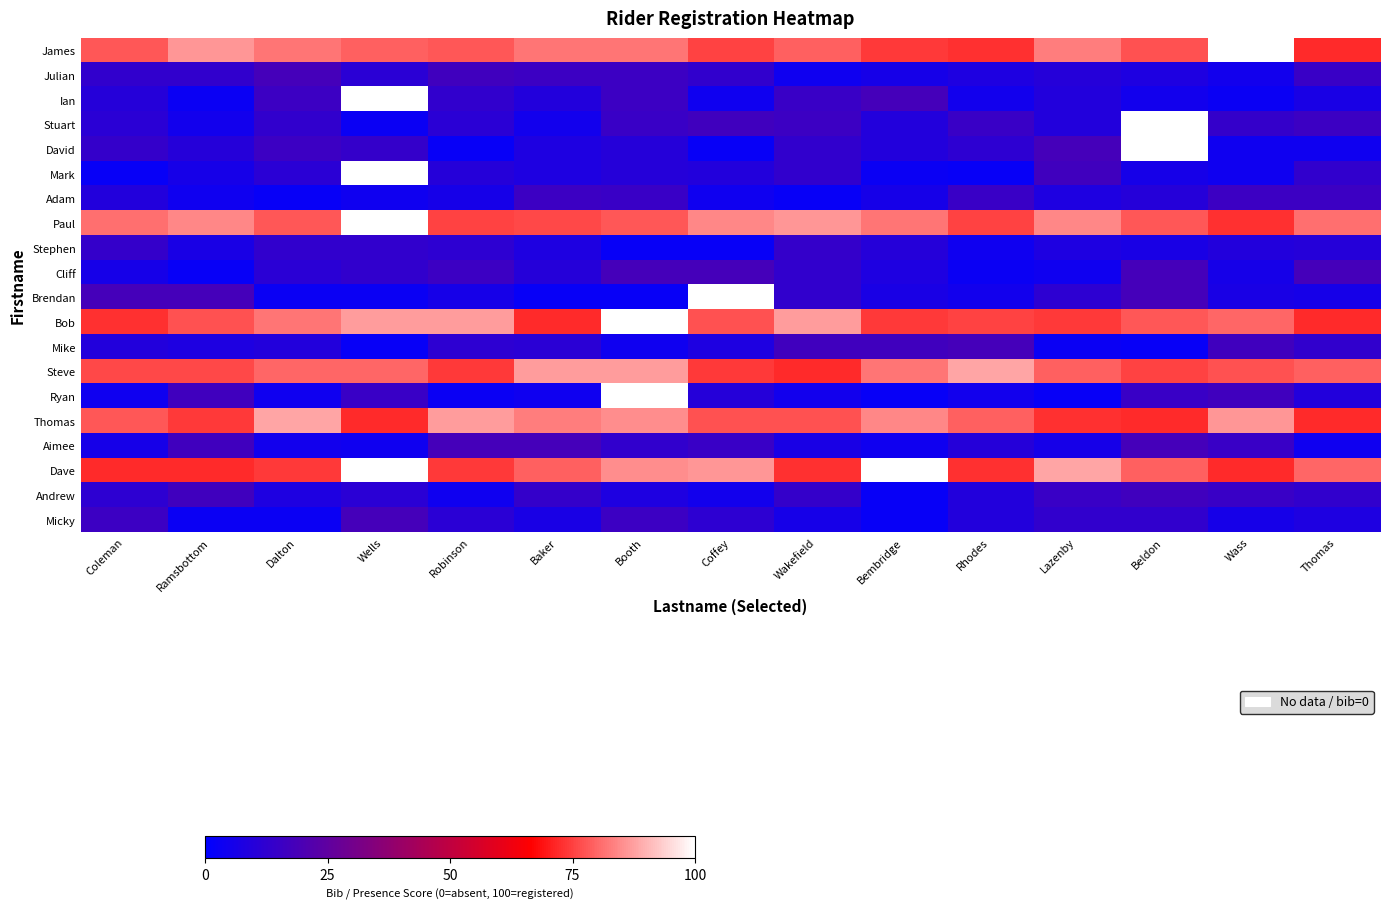

Count the number of categories in the chart.

15